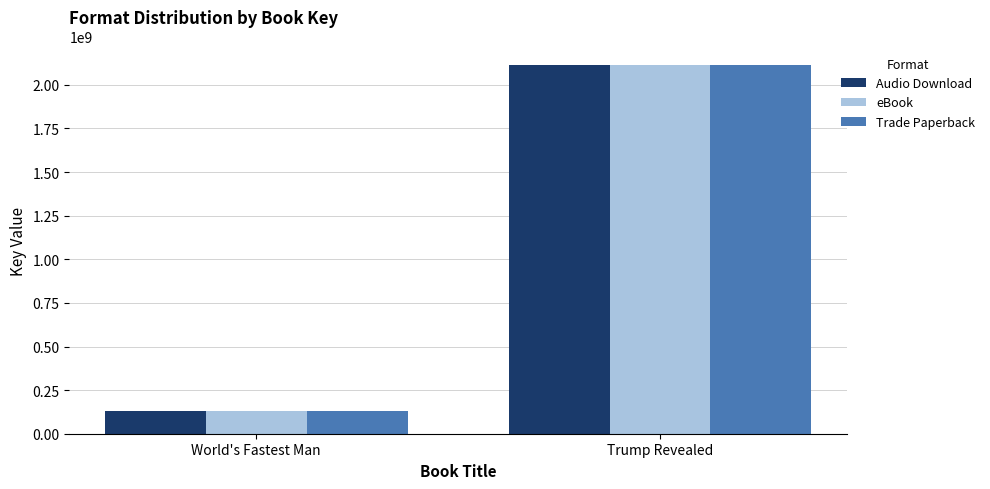

What is the sum of the Trade Paperback values at Trump Revealed and World's Fastest Man?

2241635321